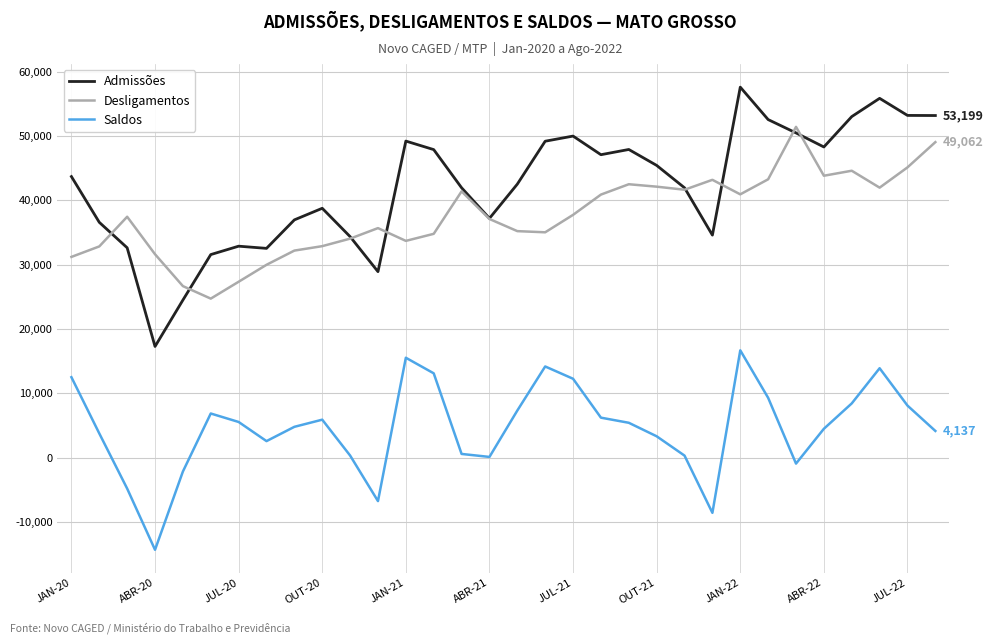

What is the maximum value shown in the chart?

57616